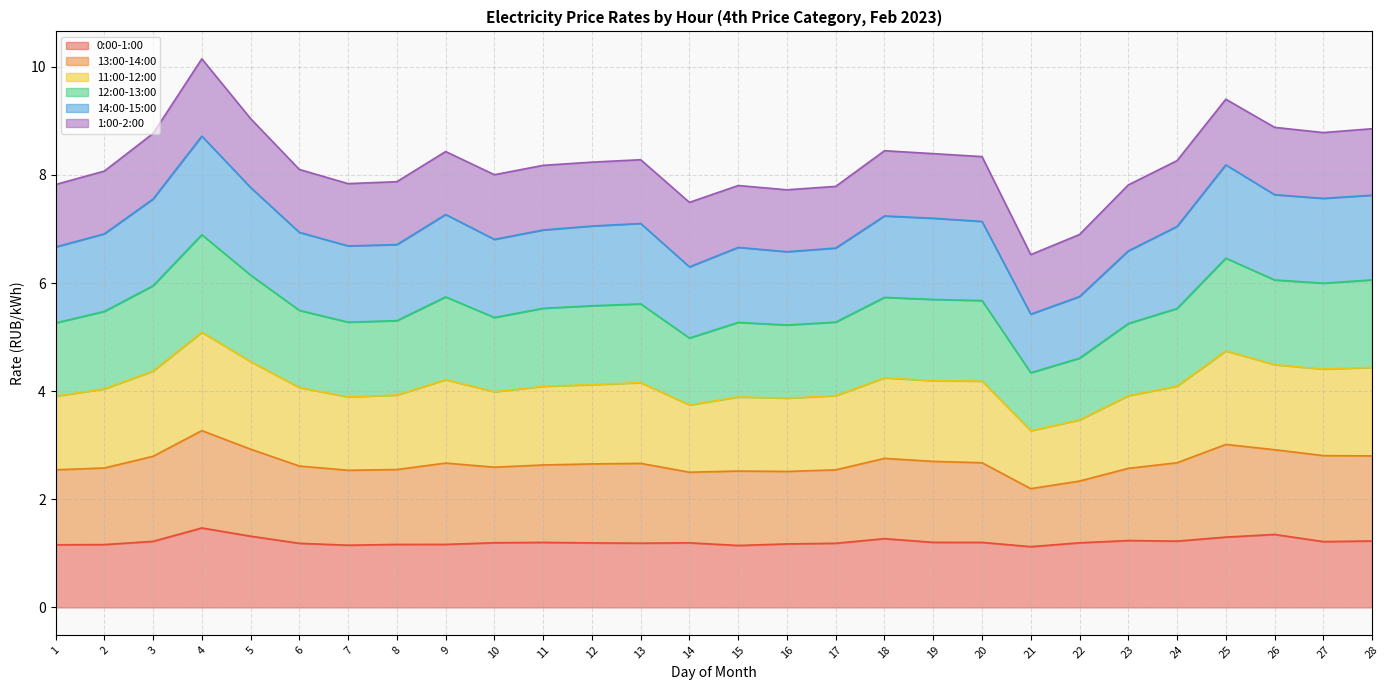

In 14:00-15:00, how many points are lower than both neighbors (excluding endpoints)?

6